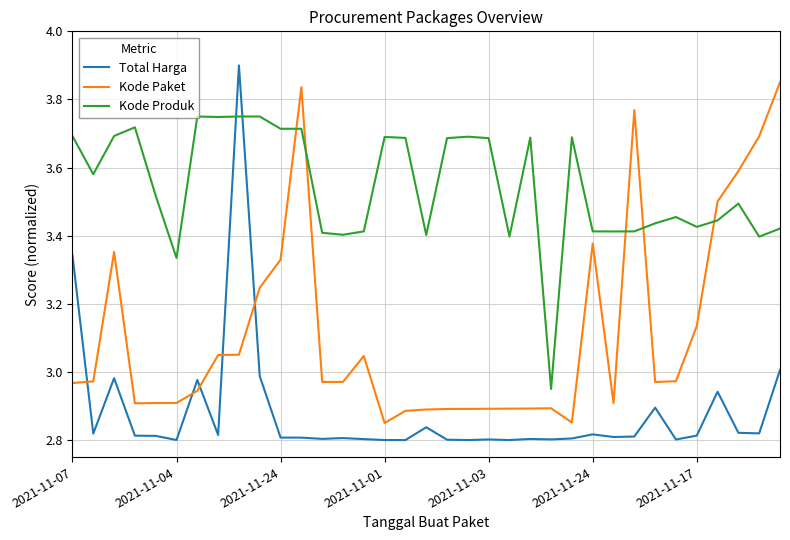

Which series has the largest range (max minus min)?

Total Harga